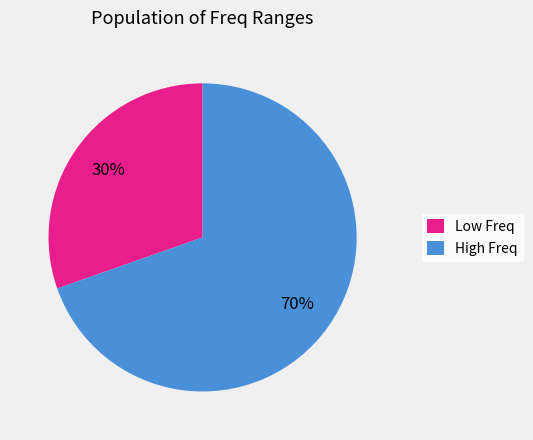

Rank the categories by value from highest to lowest.

High Freq, Low Freq